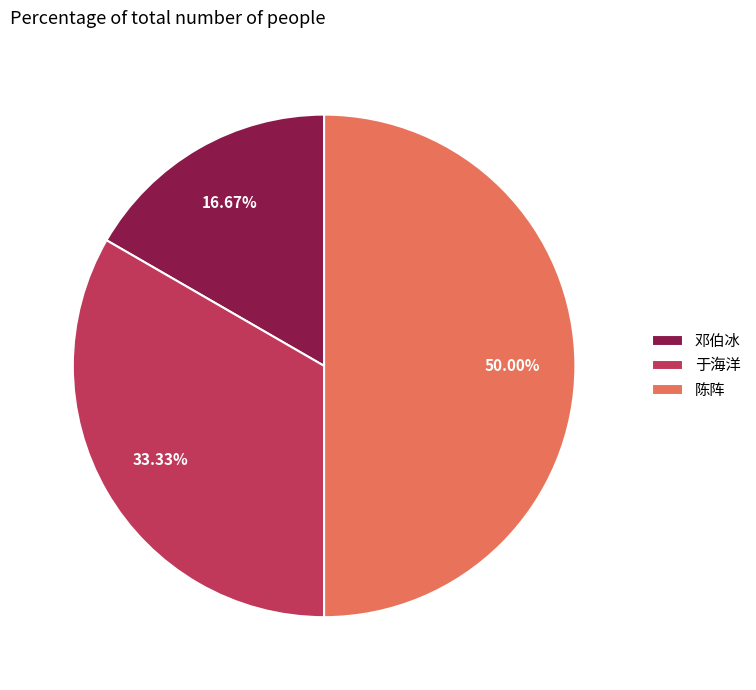

True or false: 于海洋 accounts for 33% of the total.

True